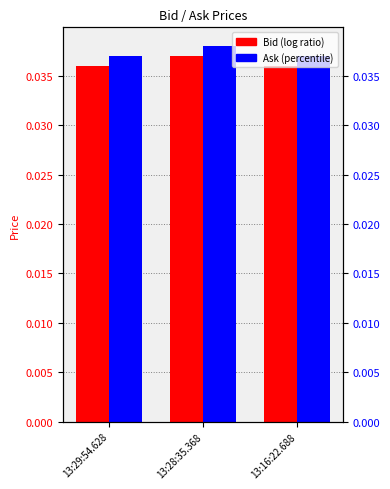

The value of Ask at 13:29:54.628 is 0.0. True or false?

True